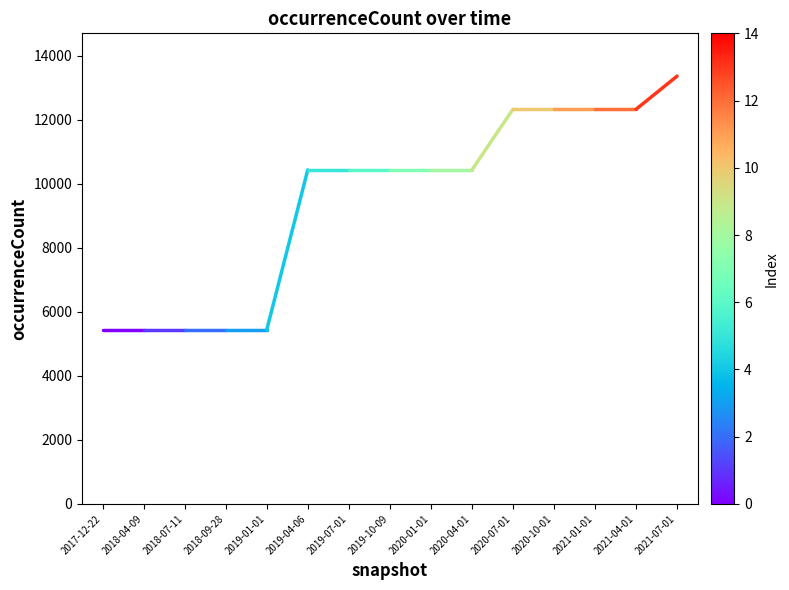

Between 2019-04-06 and 2017-12-22, which is larger?

2019-04-06